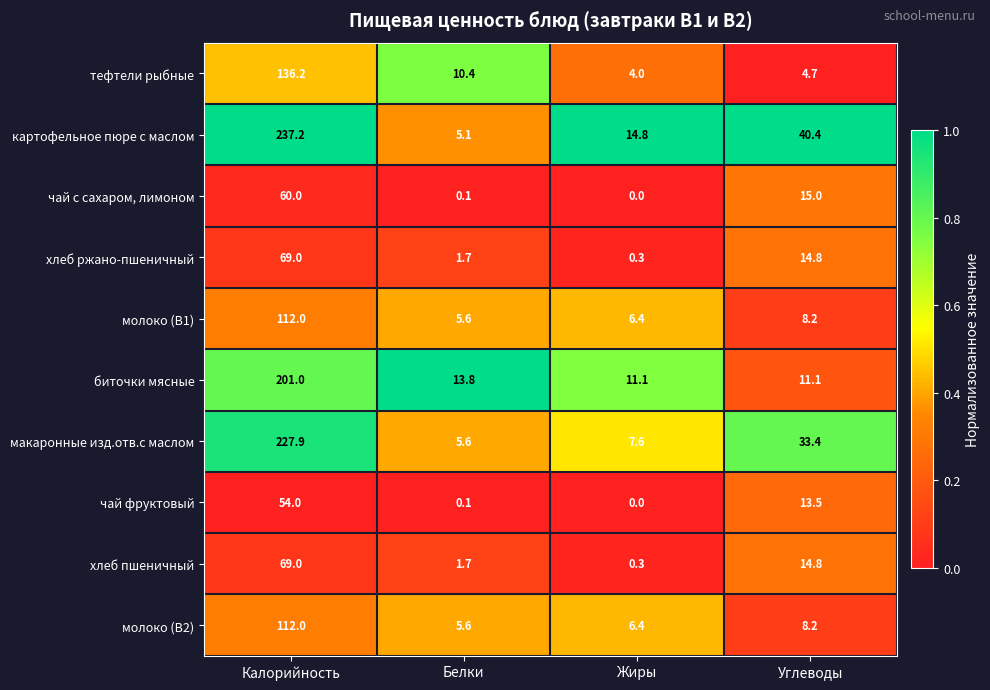

How many categories are shown in the chart?

4